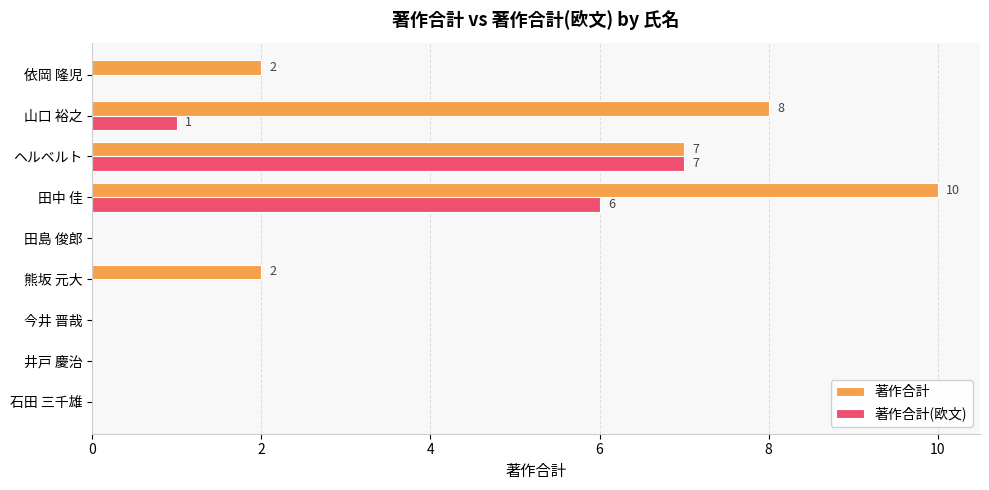

Which category has the highest value in the 著作合計(欧文) series?

ヘルベルト